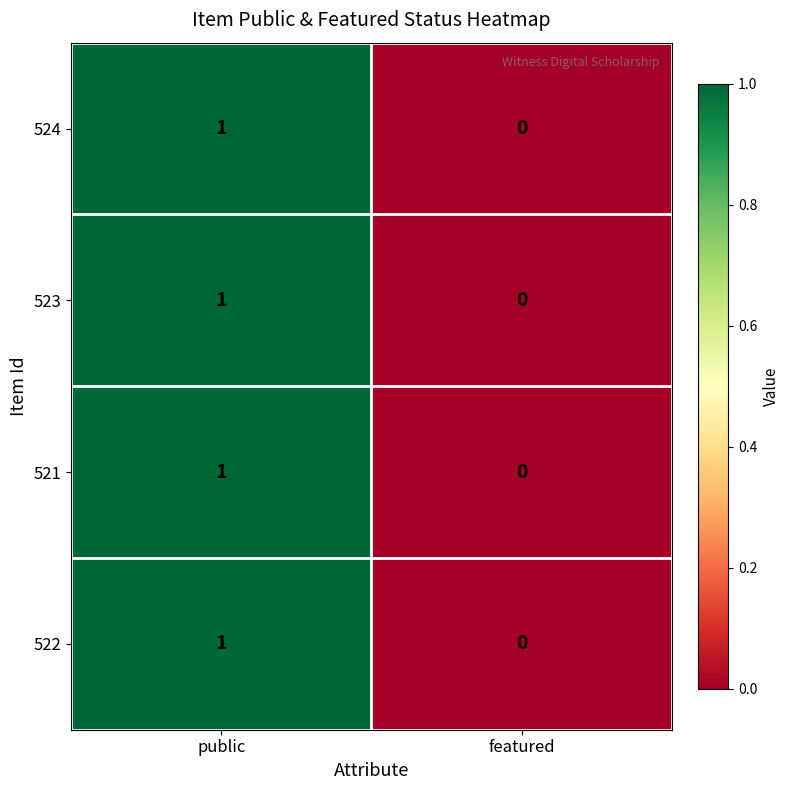

Which category has the lowest value in the 522 series?

featured